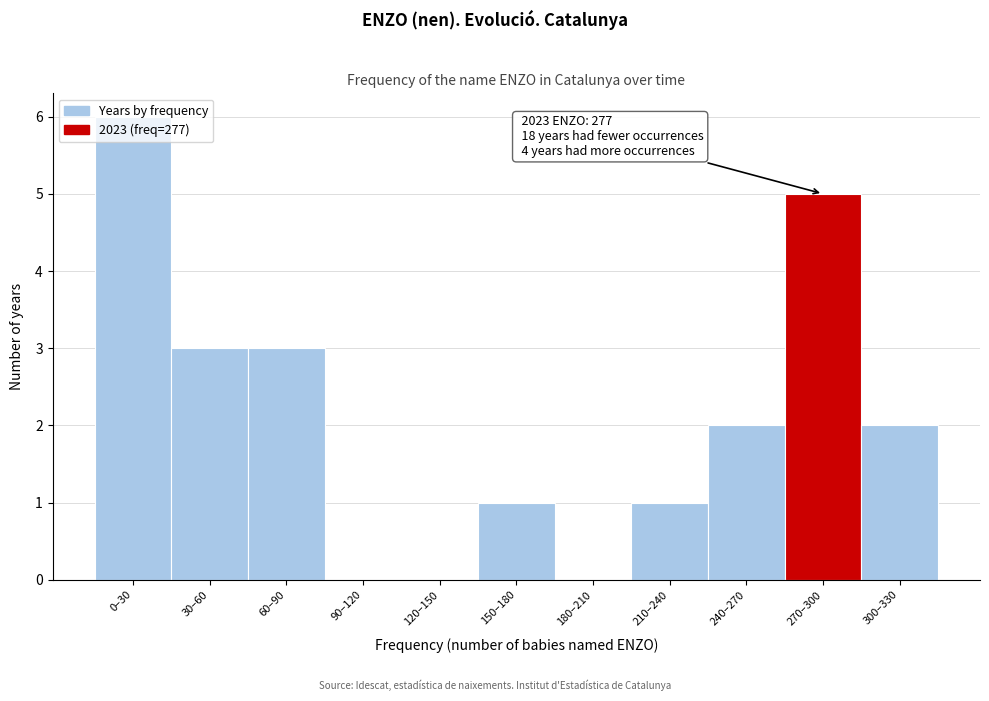

Approximately how many times larger is the value at 0–30 compared to 30–60?

2.0